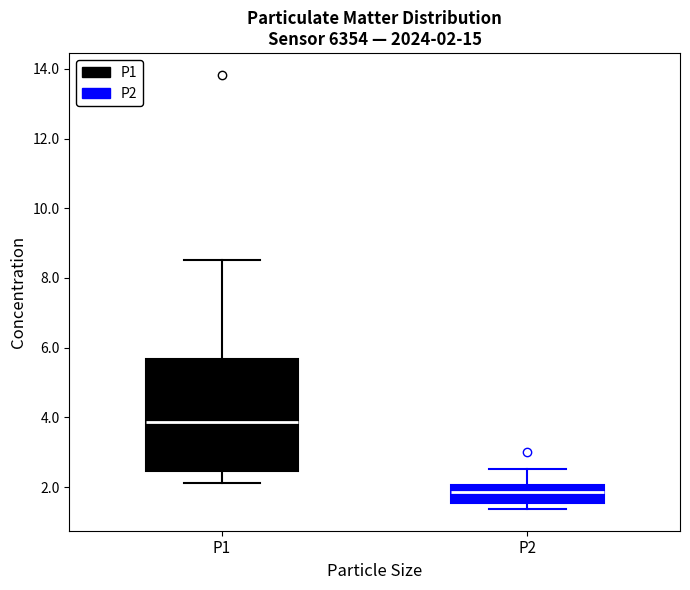

Which box's median line is the lowest?

P2